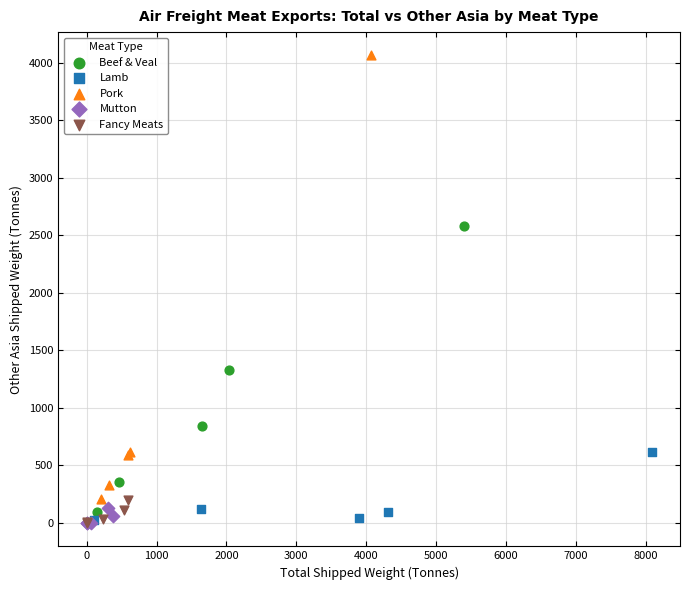

Which series contains the highest Y value?

Pork